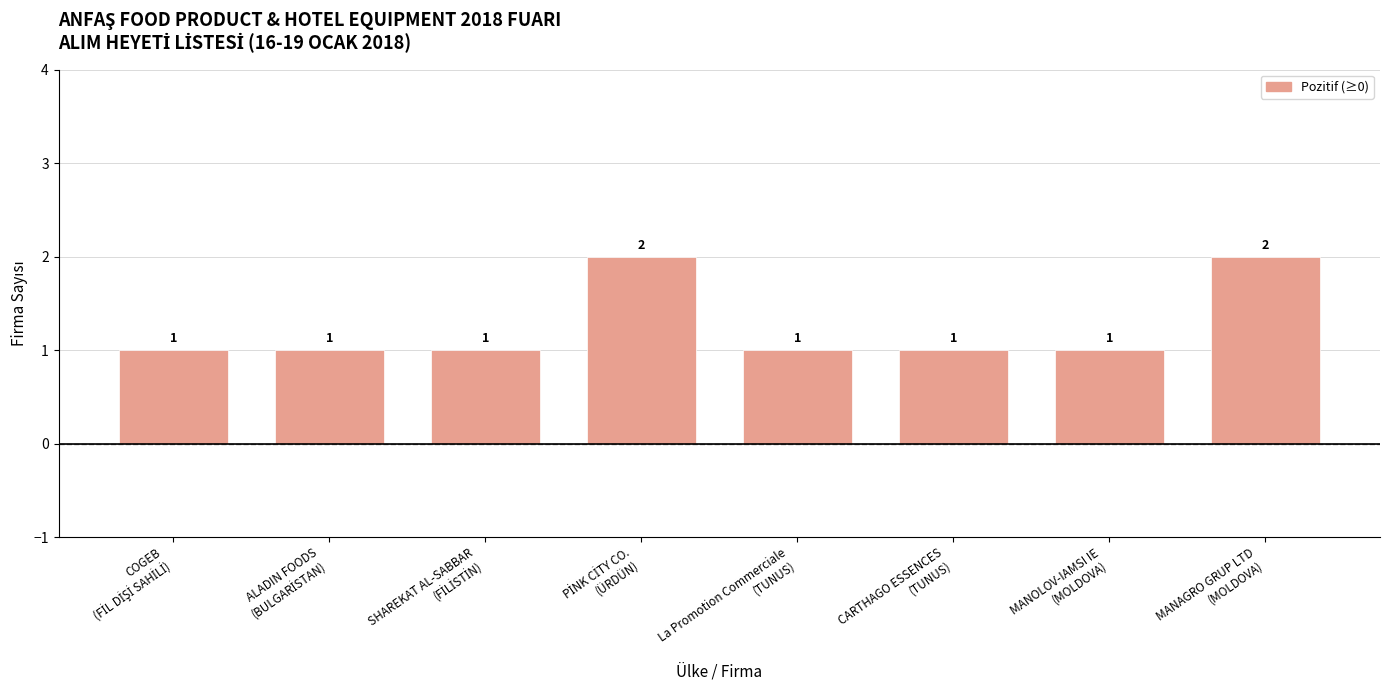

How many values exceed 1?

2